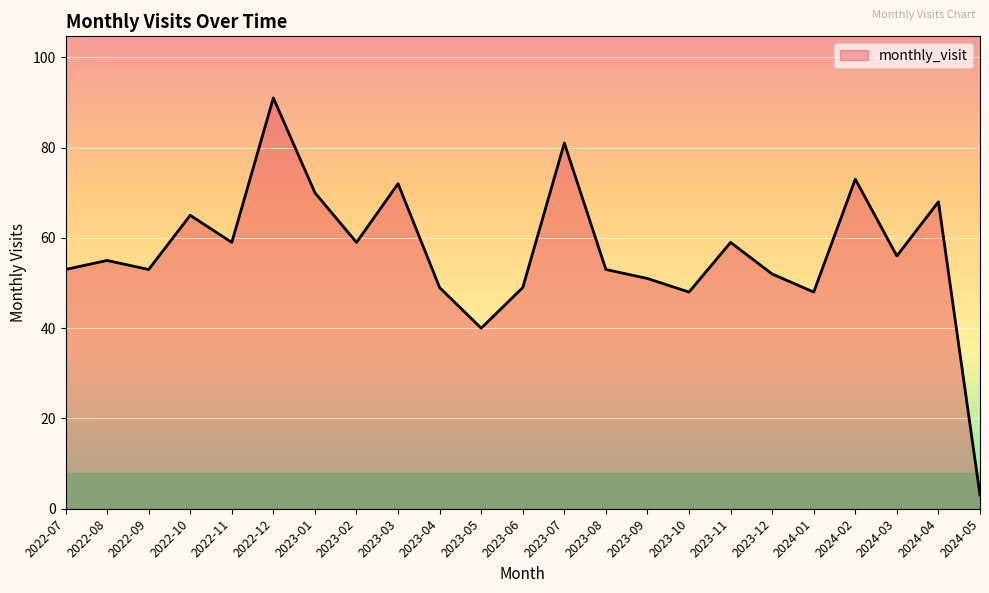

How many lines are shown in the chart?

1